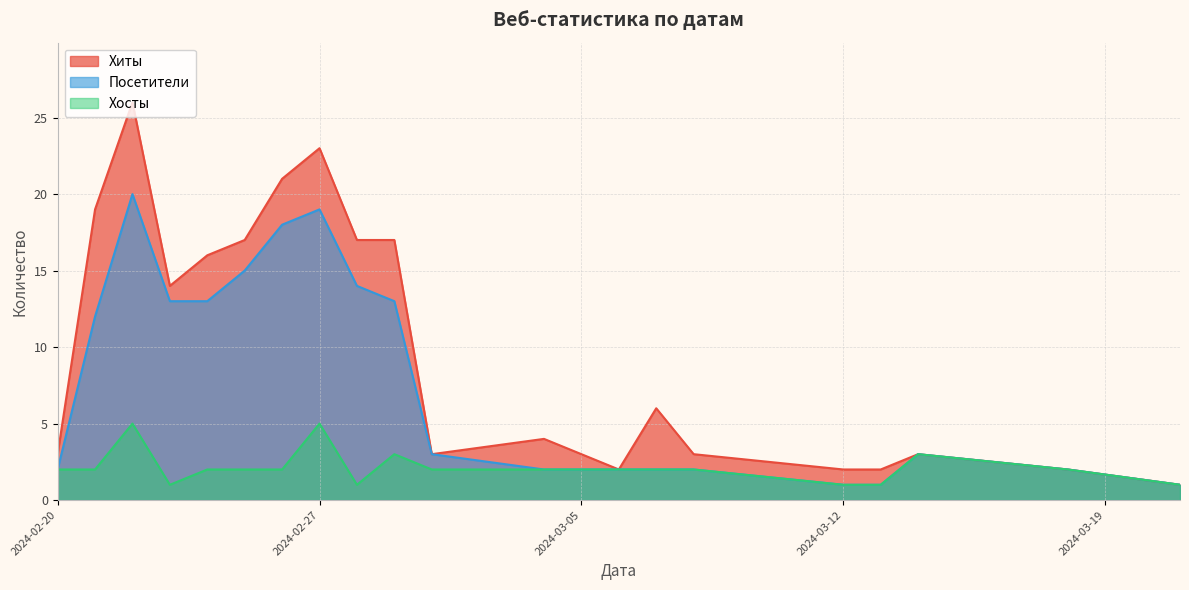

Reading right to left, transcribe all the data shown in this chart.

Хиты: 1	2	3	2	2	3	6	2	4	3	17	17	23	21	17	16	14	26	19	3
Посетители: 1	2	3	1	1	2	2	2	2	3	13	14	19	18	15	13	13	20	12	2
Хосты: 1	2	3	1	1	2	2	2	2	2	3	1	5	2	2	2	1	5	2	2